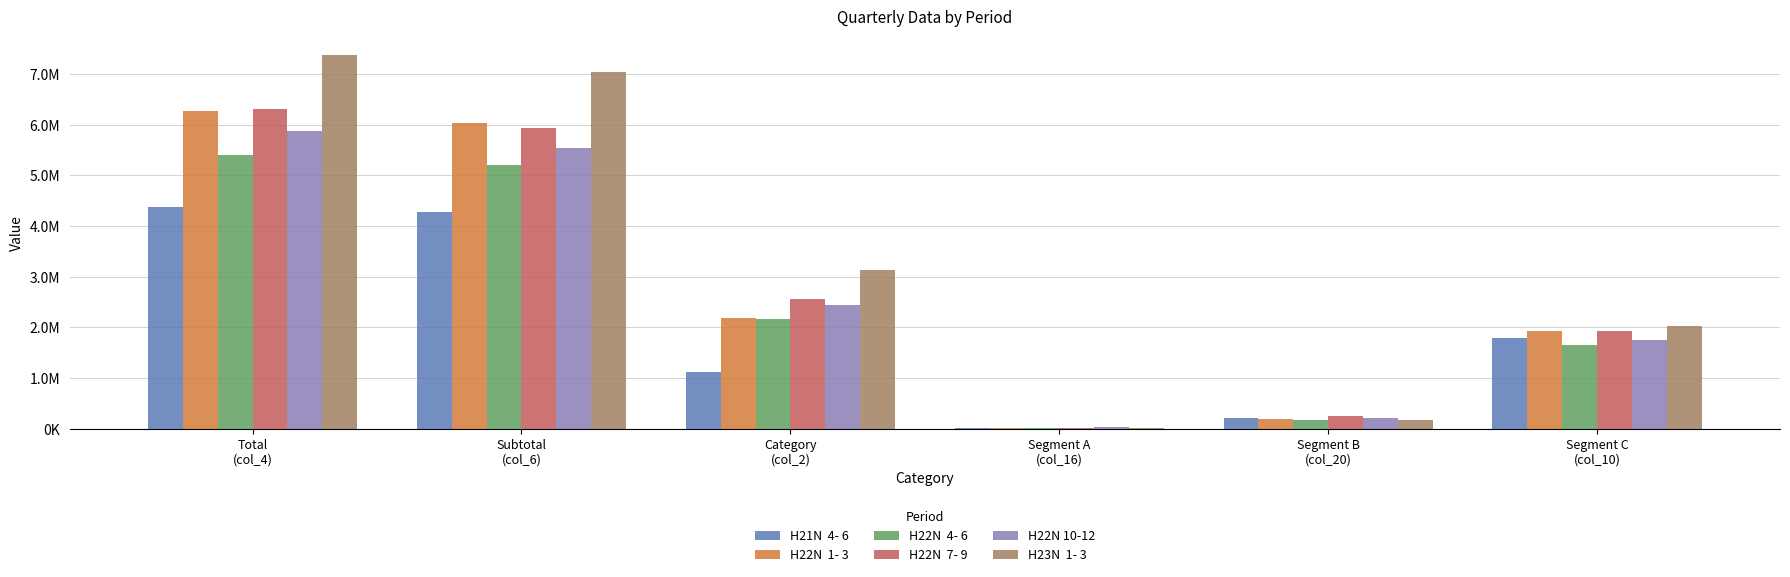

The H21N  4- 6 series shows 4369957 at Total
(col_4). True or false?

True